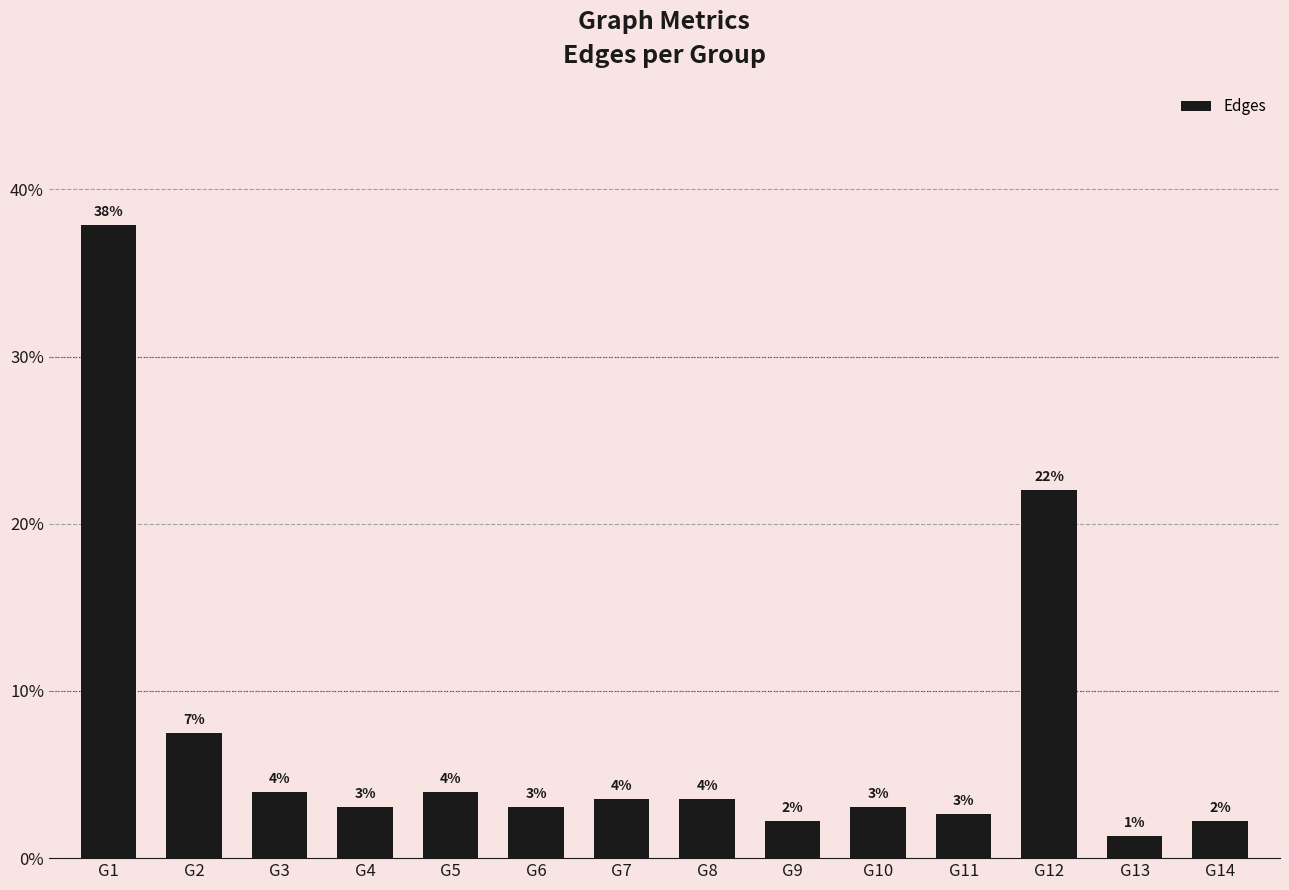

Does the chart contain any negative values?

No